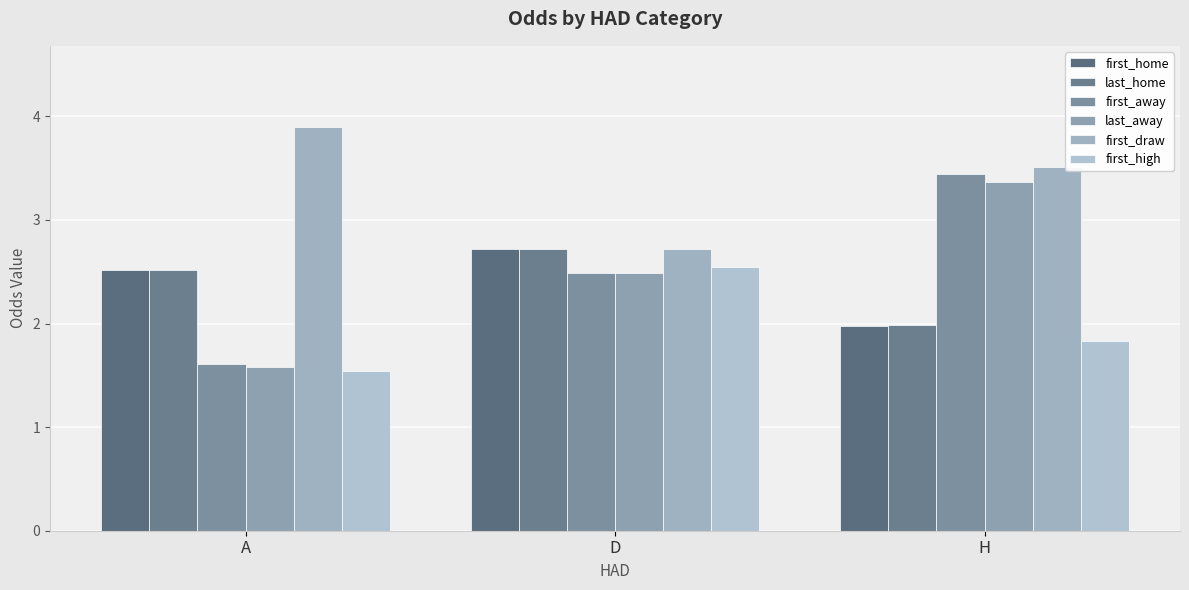

Is the value of first_away at H greater than the value of last_away at D?

Yes